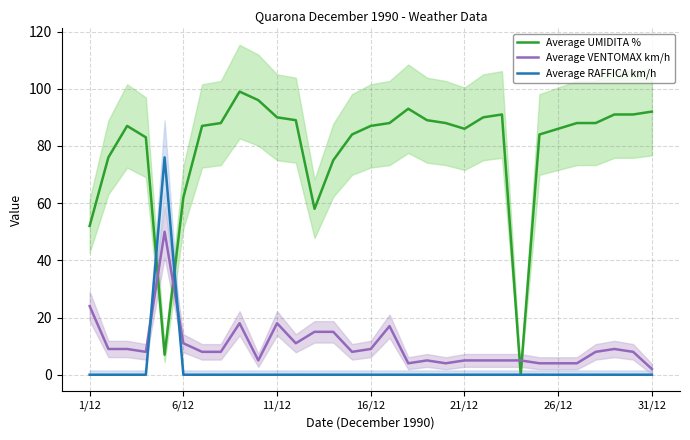

At which label is Average VENTOMAX km/h closest to 26?

1/12